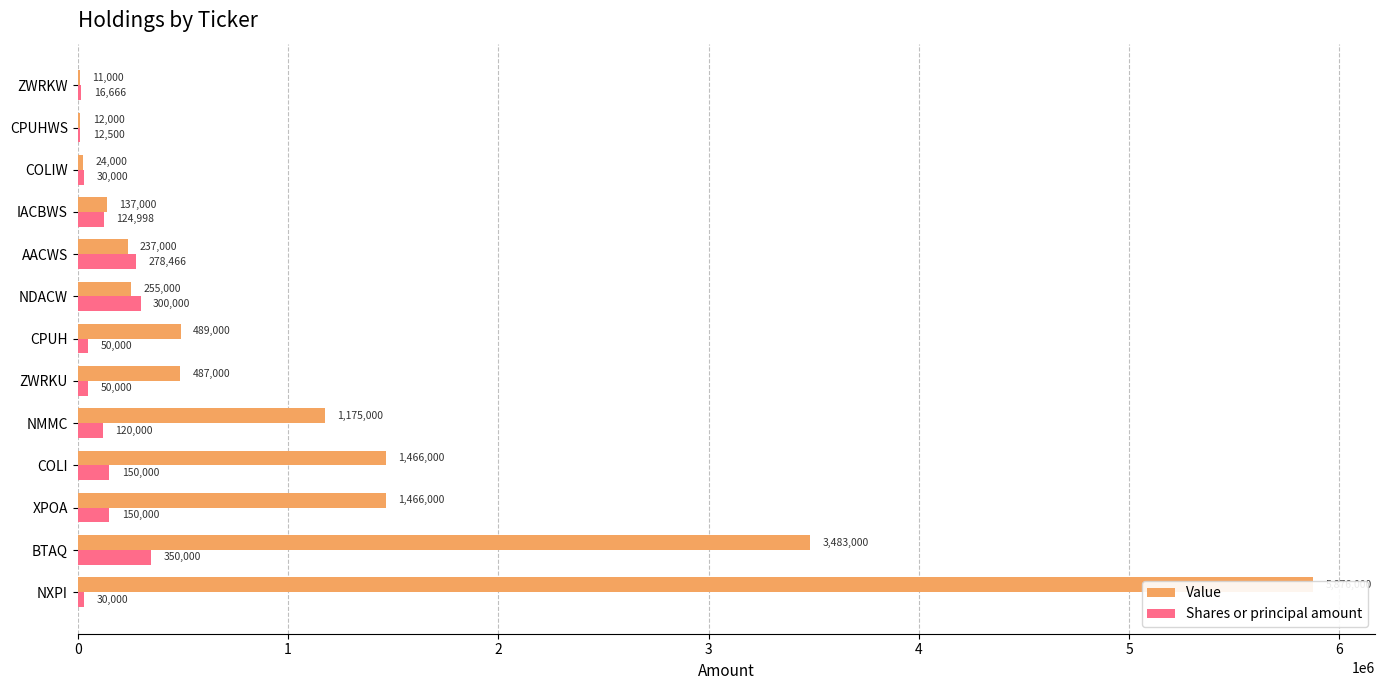

Which series has the largest range (max minus min)?

Value